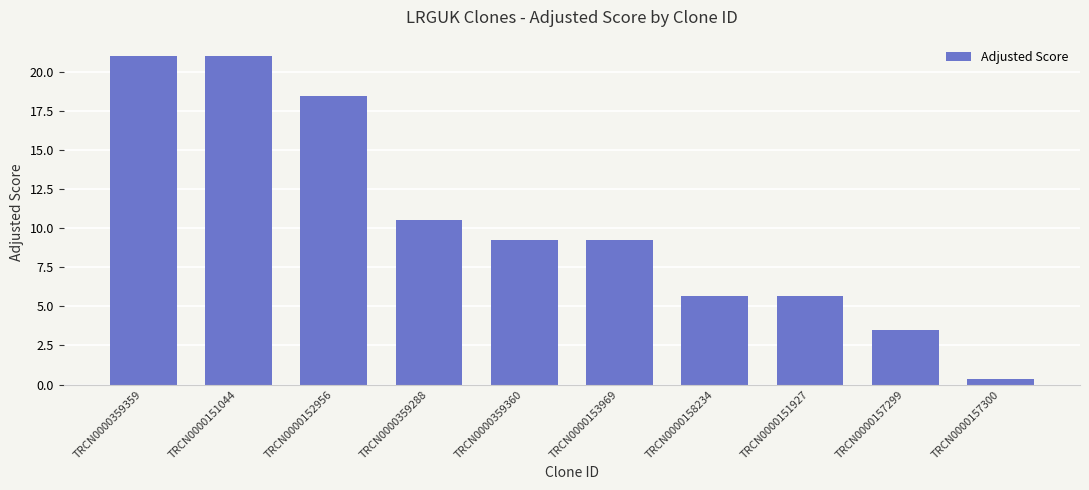

True or false: the data shows 6.1 at TRCN0000359360.

False